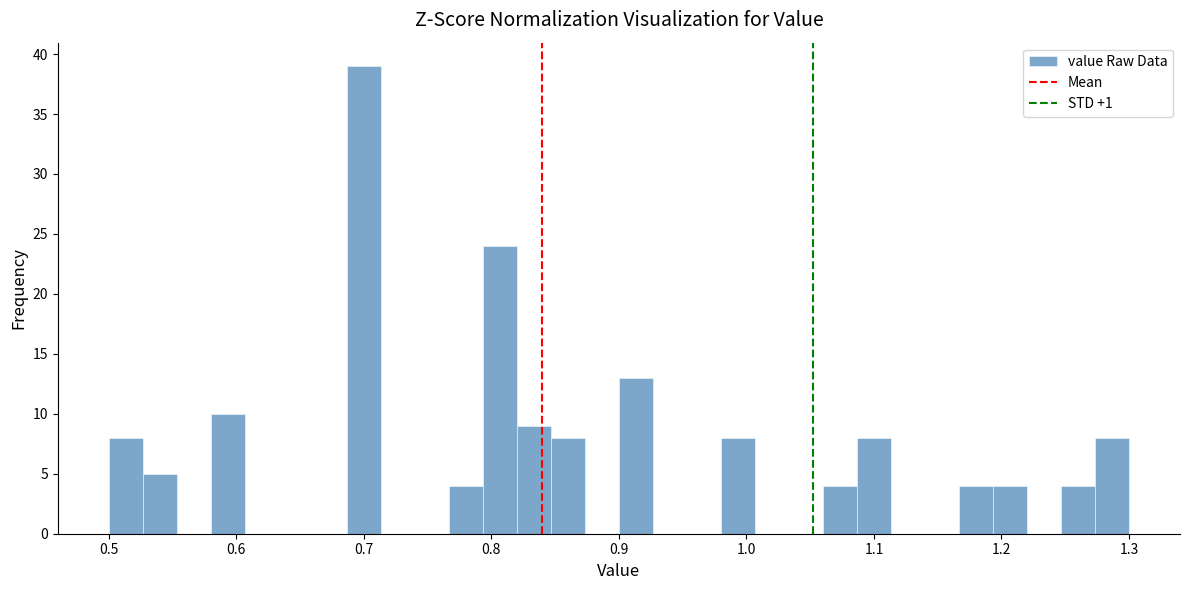

Around what value on the x-axis is the tallest bar? Give the approximate position of its centre, as read against the axis.

0.70